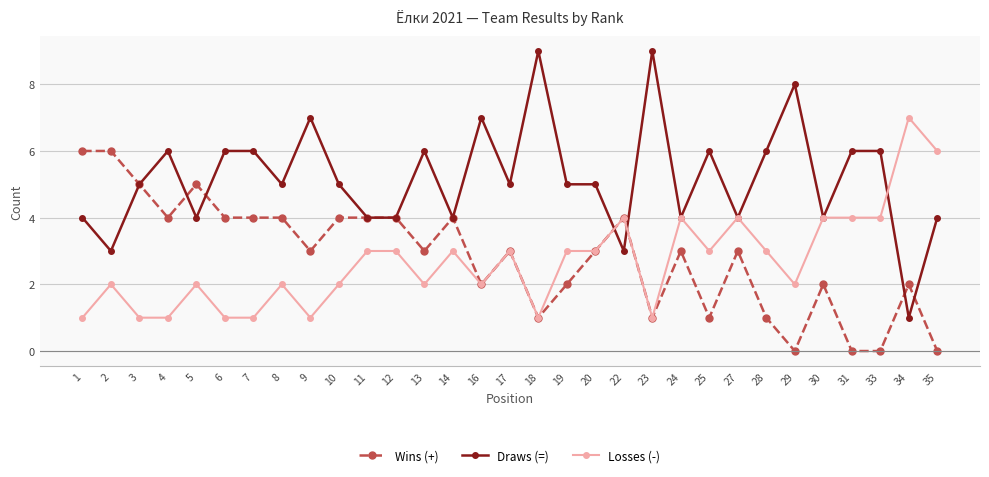

What is the average value of the Draws (=) series?

5